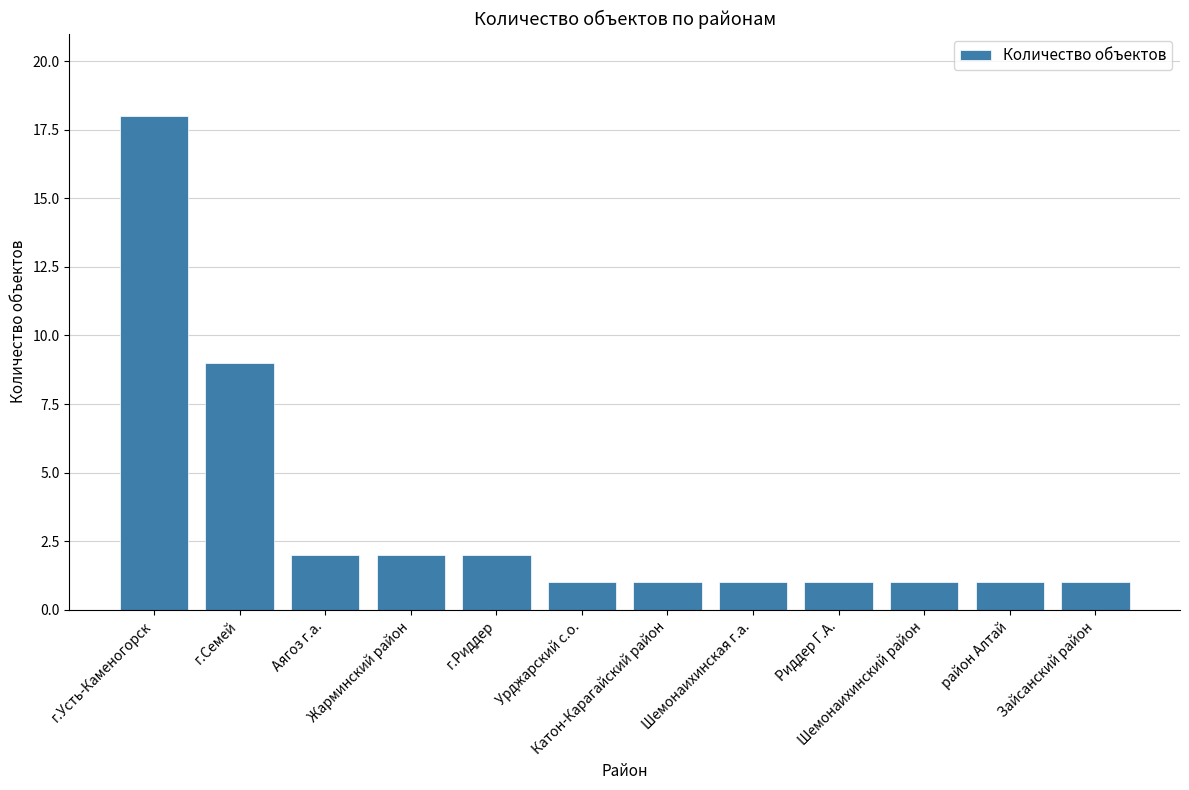

What is the label of the 3rd bar from the right?

Шемонаихинский район